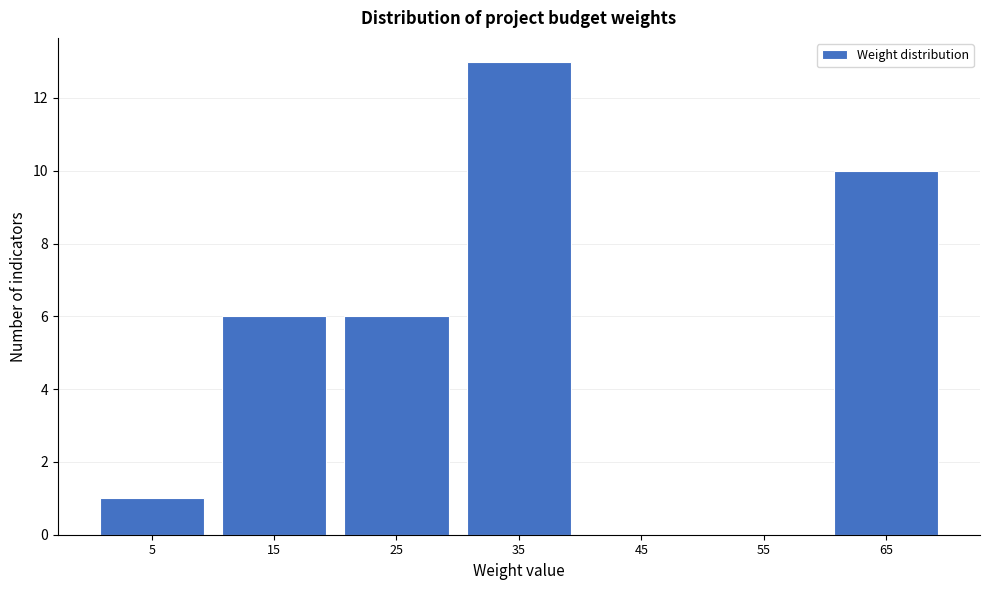

Over which range of the x-axis is the bar tallest?

30 to 40